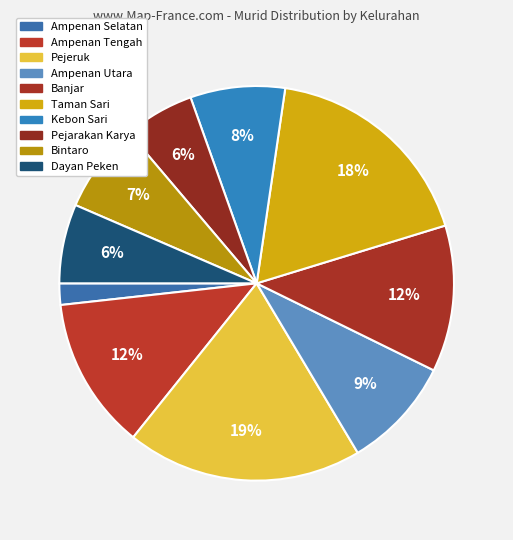

True or false: Dayan Peken accounts for 6% of the total.

True